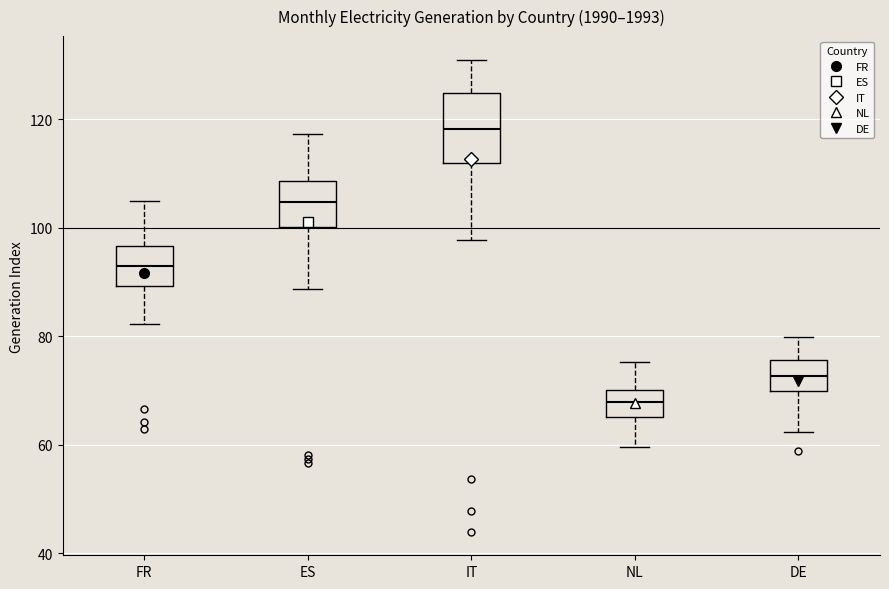

Where is the lower edge of the box for NL on the y-axis? The values are not printed on the chart, so give them approximately, as read against the axis.

66